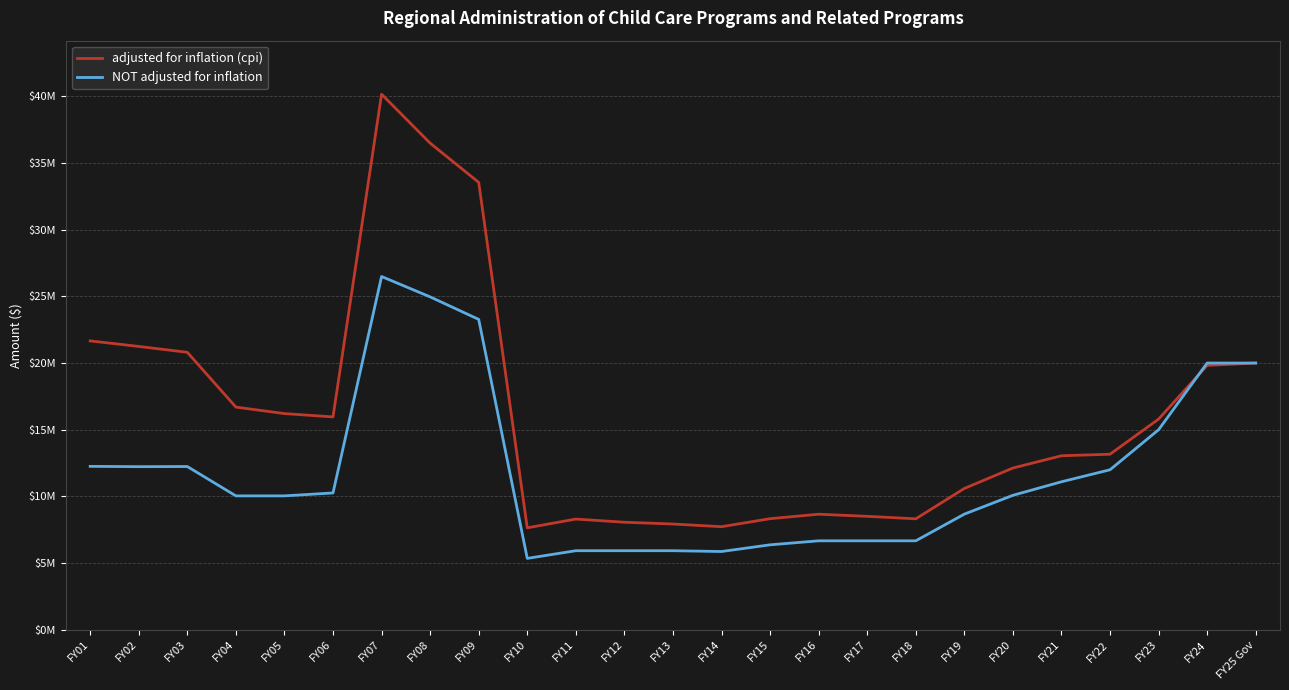

At which category does adjusted for inflation (cpi) reach its first local valley?

FY06